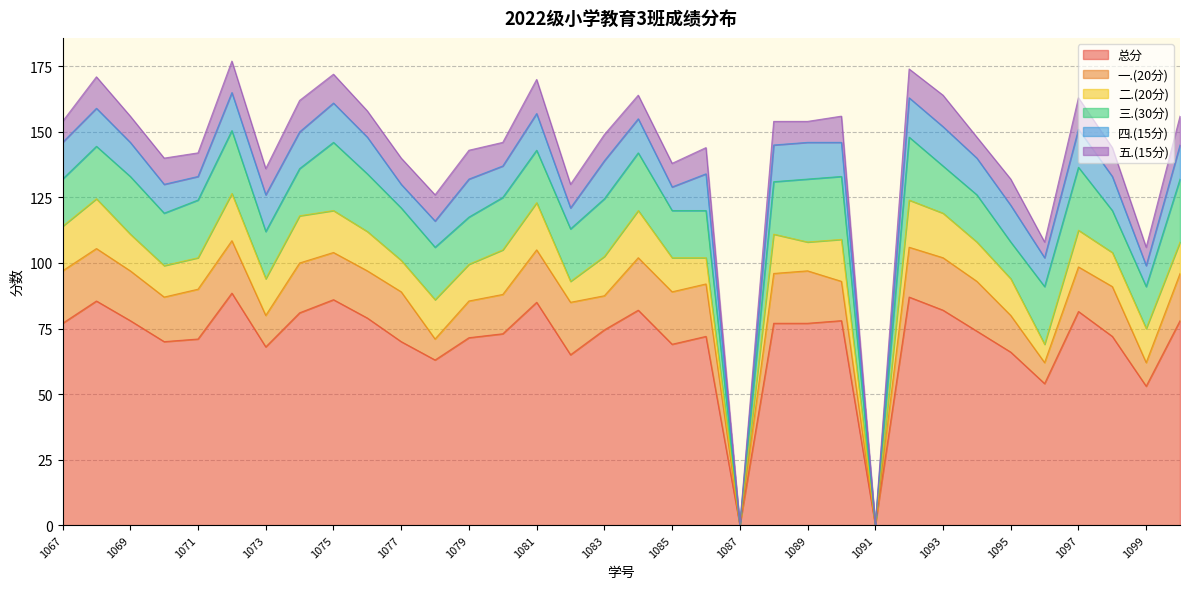

Is it true that 一.(20分) equals 27.0 at 2022161080?

False